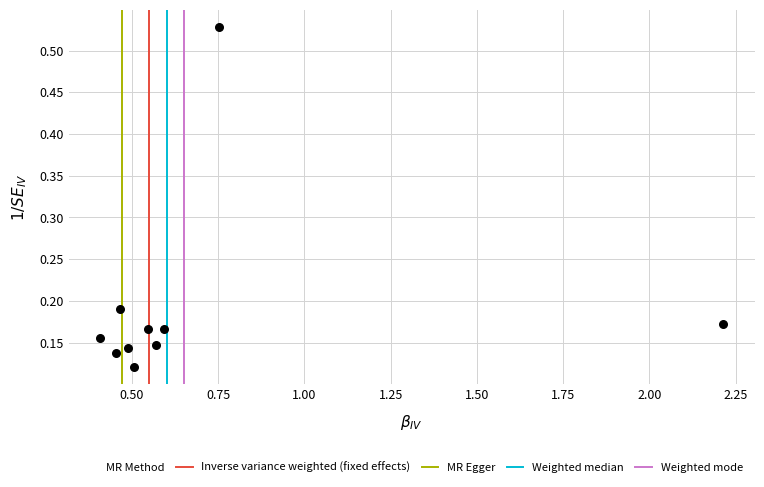

What is the range of X values (max minus min)?

1.8